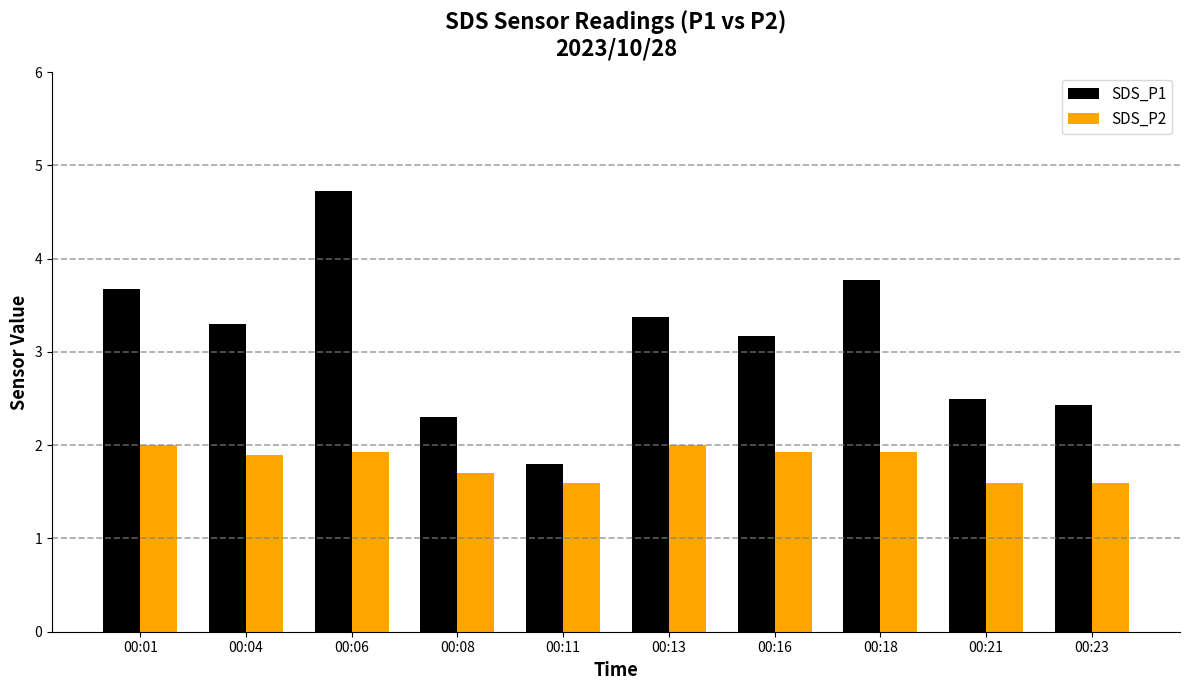

Reading left to right, list all the values displayed in this chart.

SDS_P1: 00:01=3.7	00:04=3.3	00:06=4.7	00:08=2.3	00:11=1.8	00:13=3.4	00:16=3.2	00:18=3.8	00:21=2.5	00:23=2.4
SDS_P2: 00:01=2.0	00:04=1.9	00:06=1.9	00:08=1.7	00:11=1.6	00:13=2.0	00:16=1.9	00:18=1.9	00:21=1.6	00:23=1.6